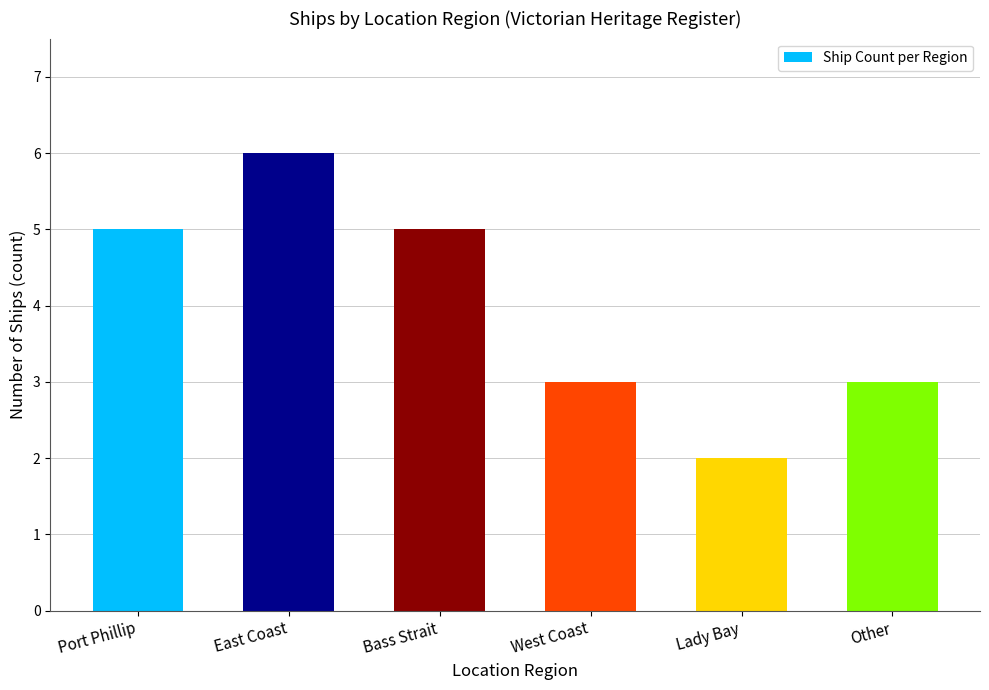

What is the difference between the second highest and second lowest values?

2